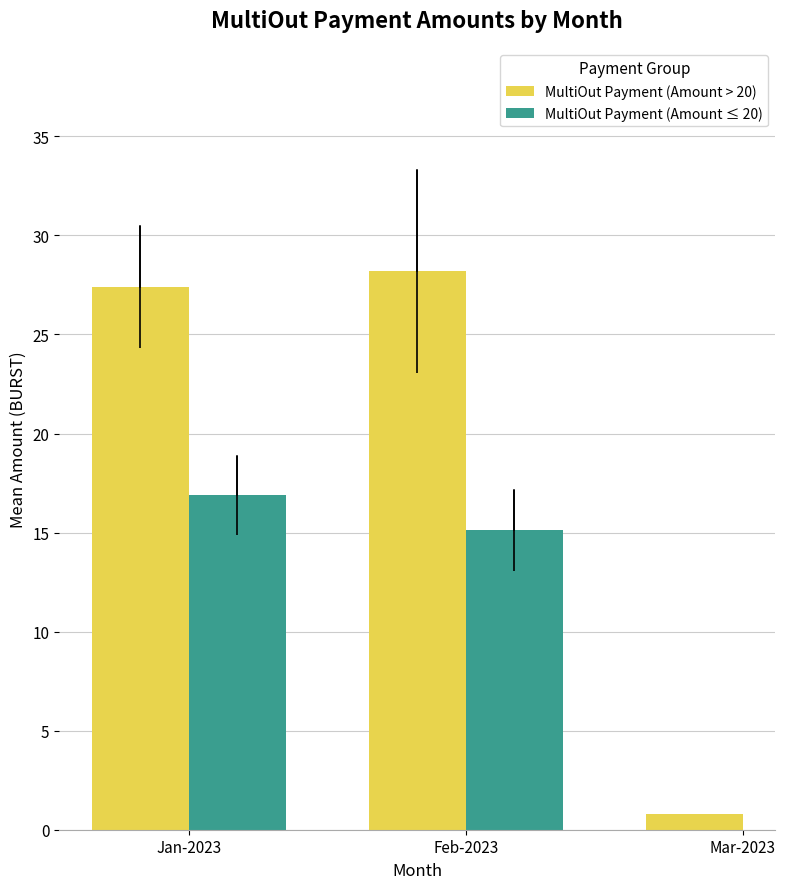

Are the bars horizontal?

No